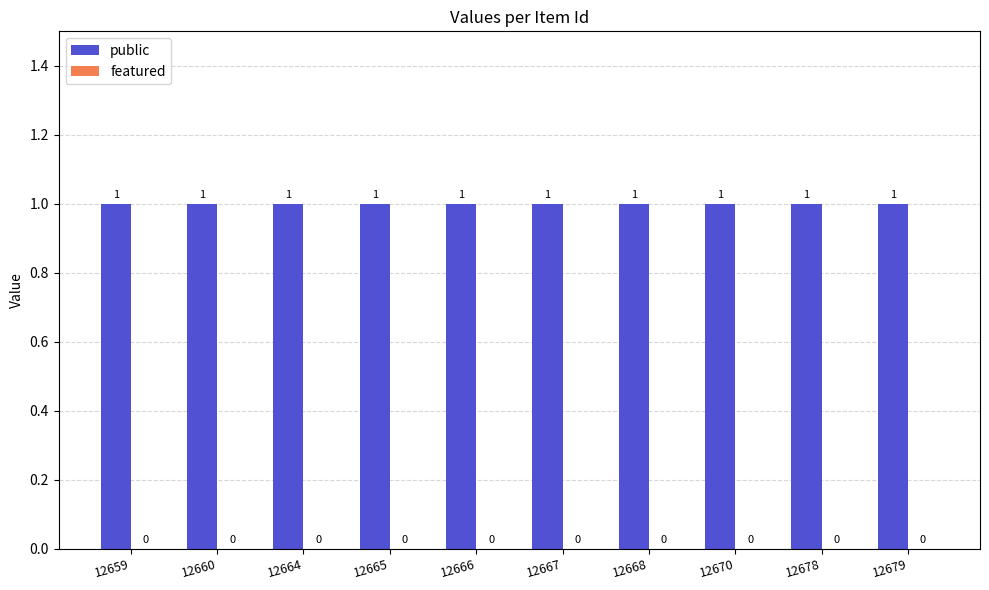

What is the sum of the public values at 12670 and 12679?

2